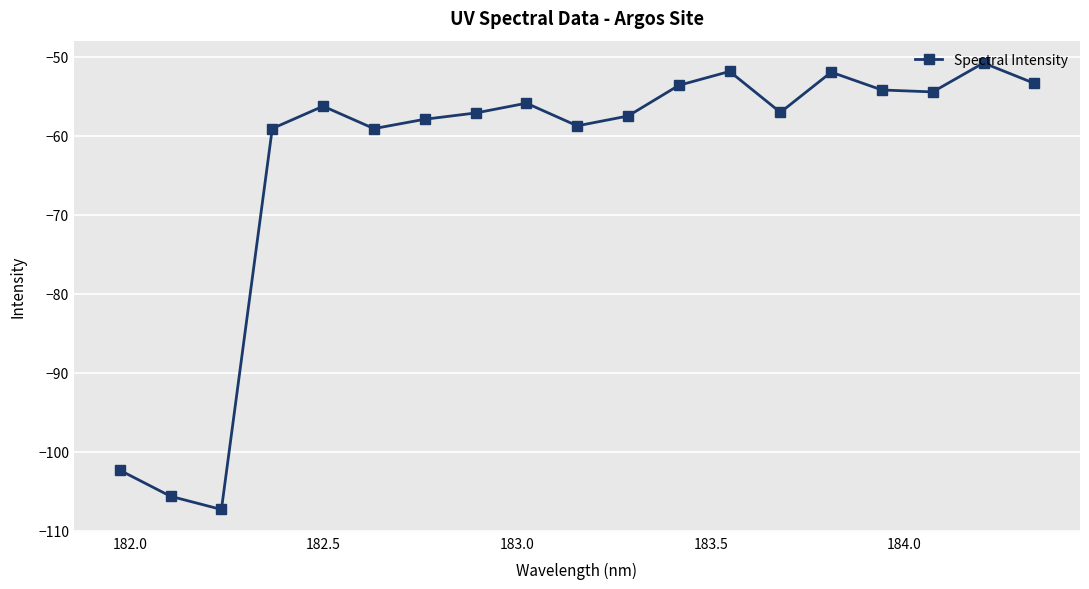

What is the greatest value displayed?

-50.8